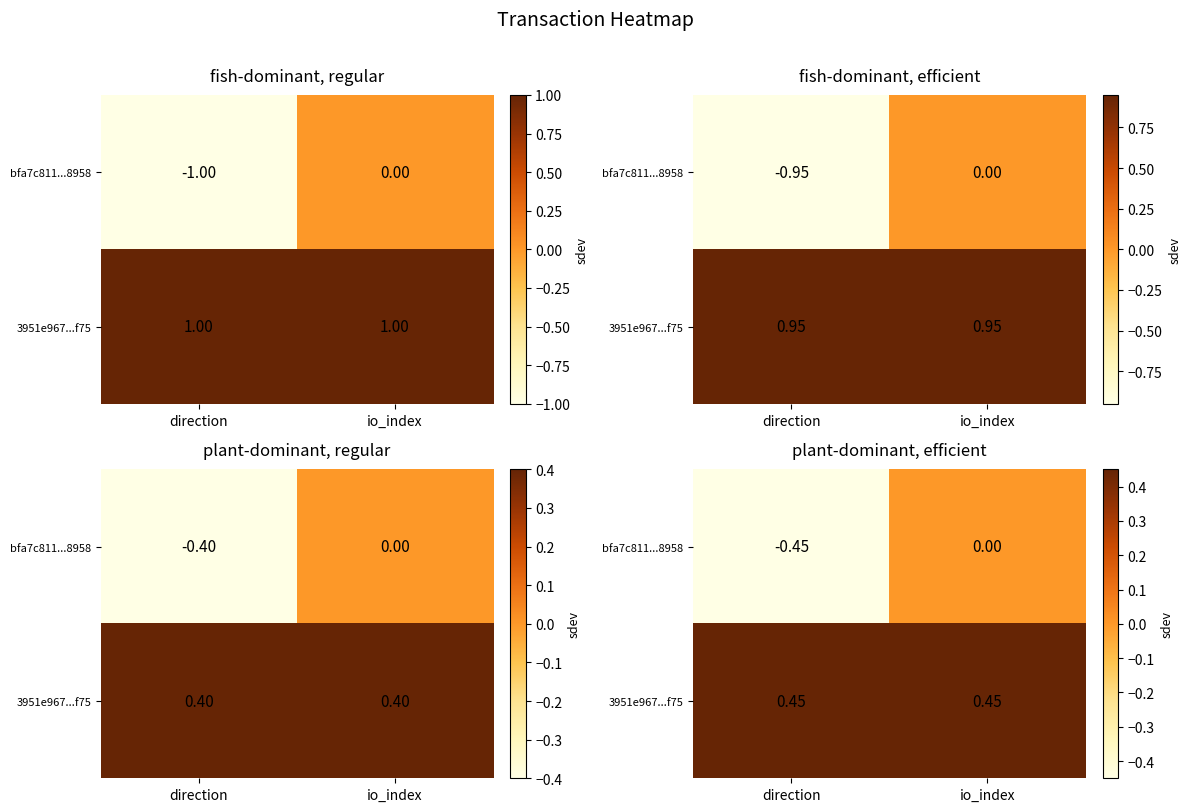

List the series in order of their peak value, lowest first.

bfa7c811...8958, 3951e967...f75